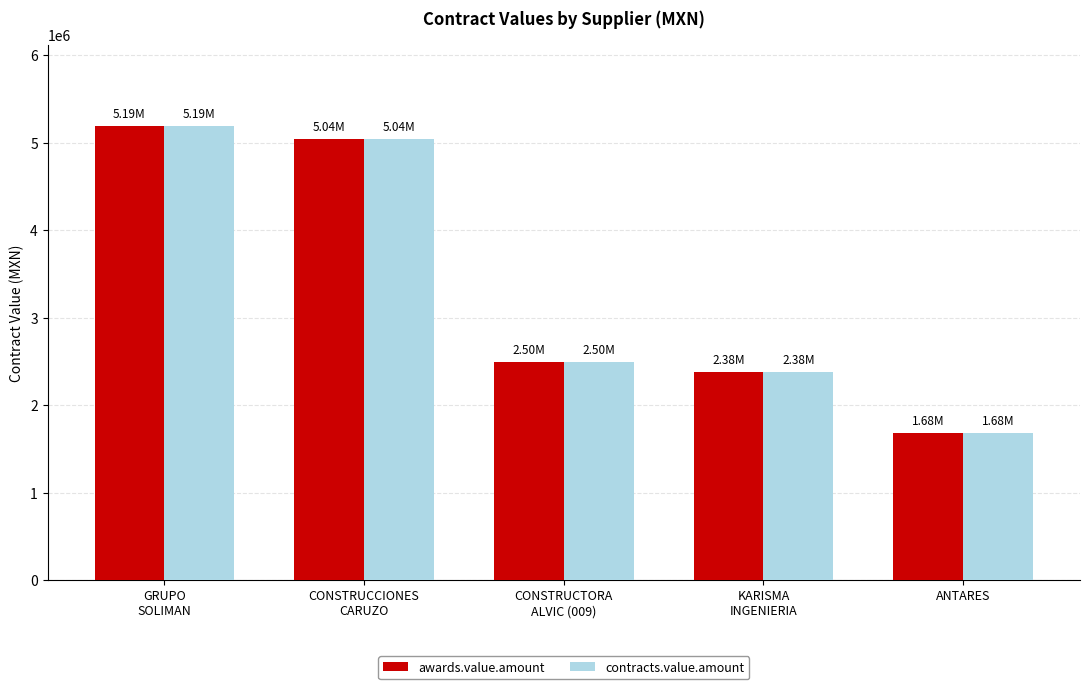

Are the bars horizontal?

No